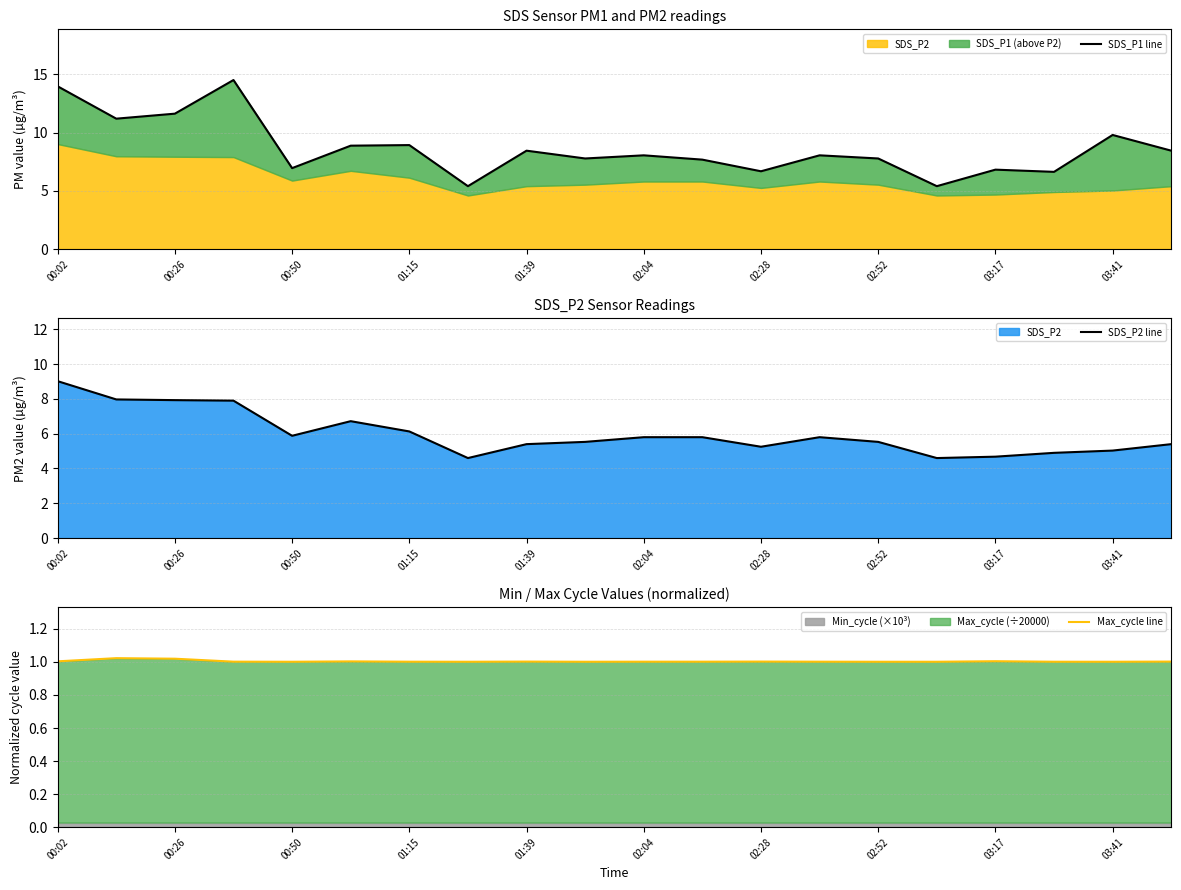

What is the total value across all series at 00:26?

20.2